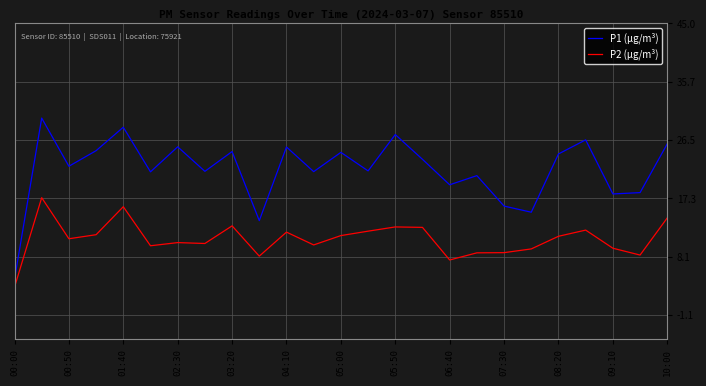

How many interior local peaks does the P1 (µg/m³) series have?

9